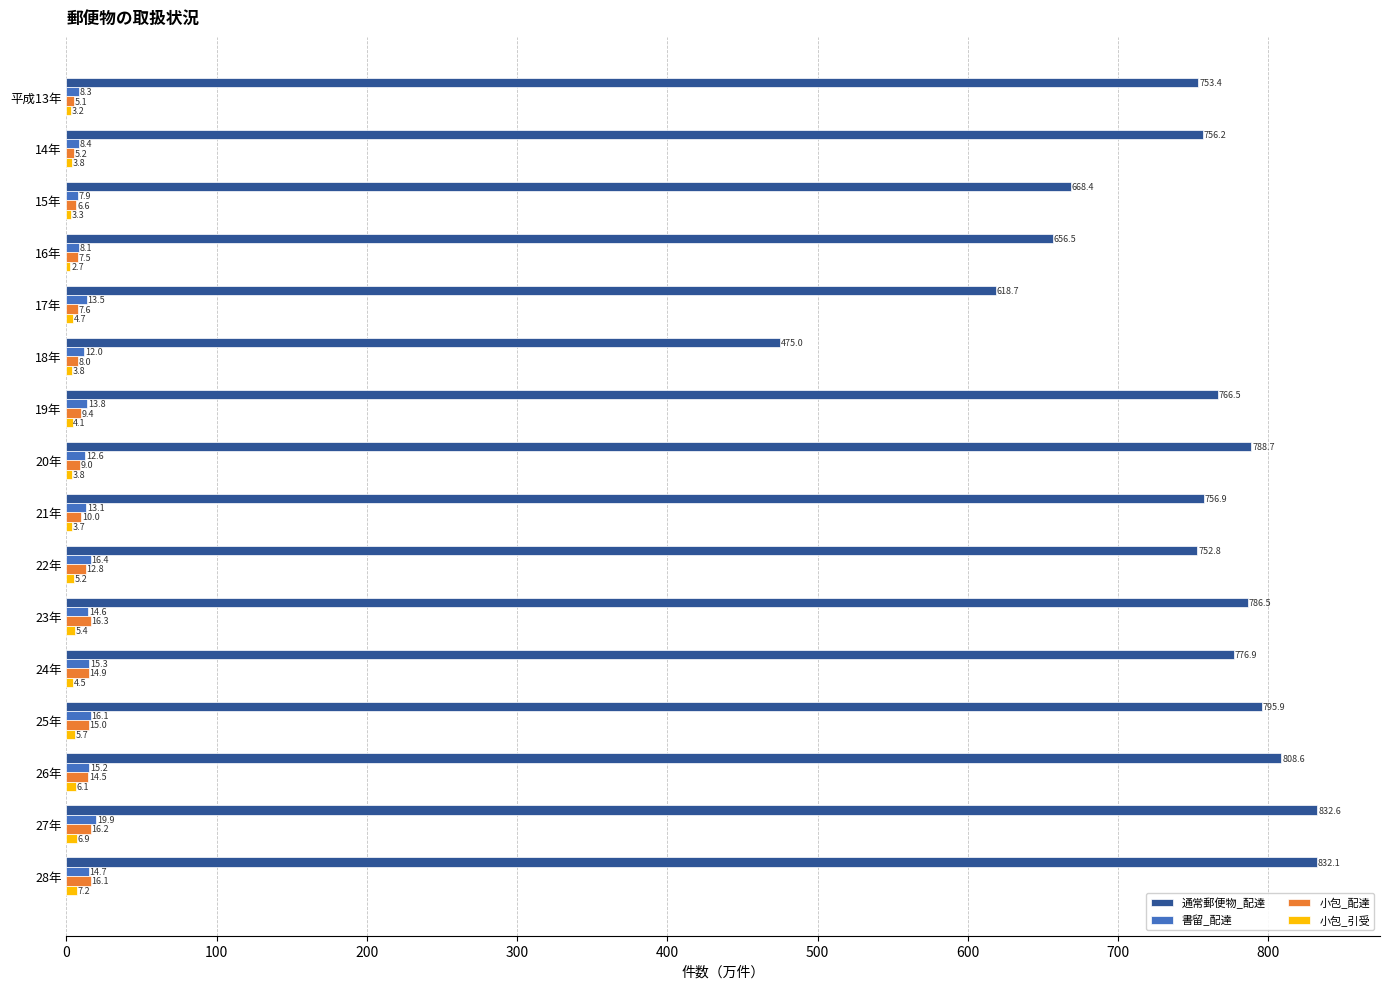

At which label is 書留_配達 closest to 13?

21年